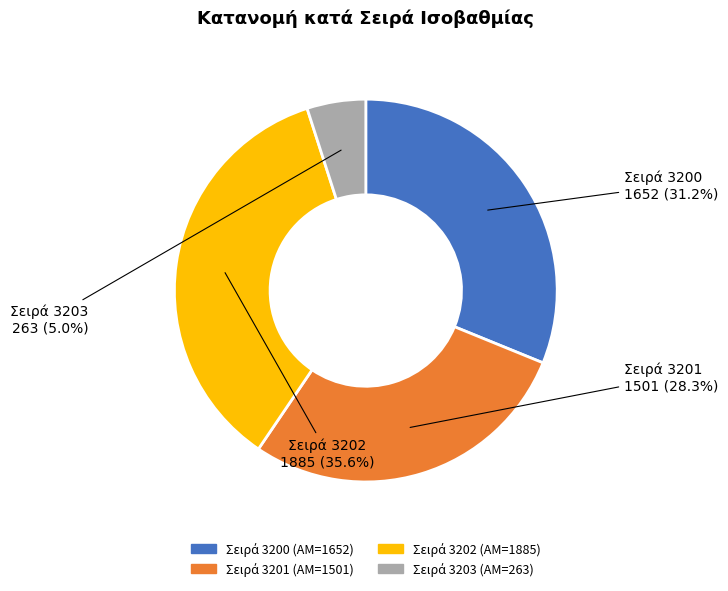

Is there a majority slice in this chart?

No